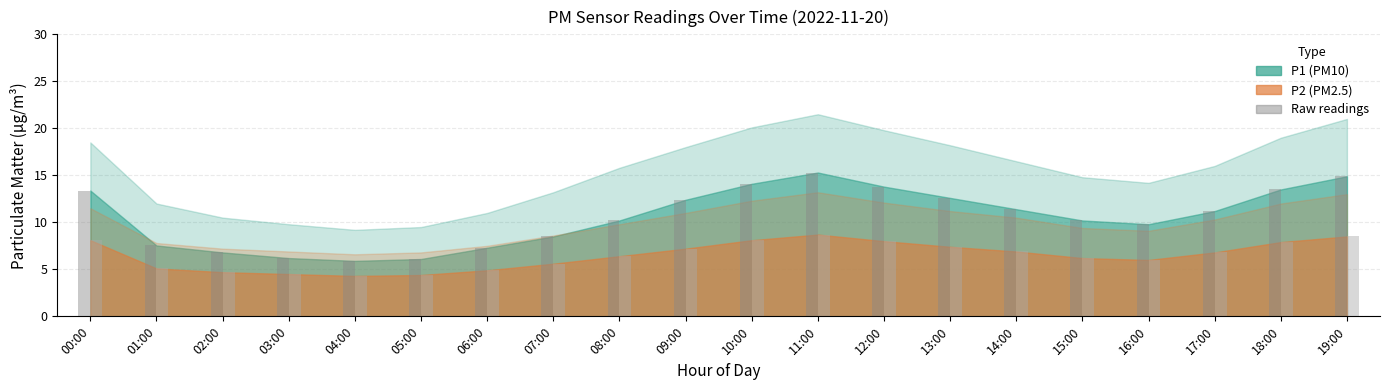

What is the total value across all series at 04:00?

10.2